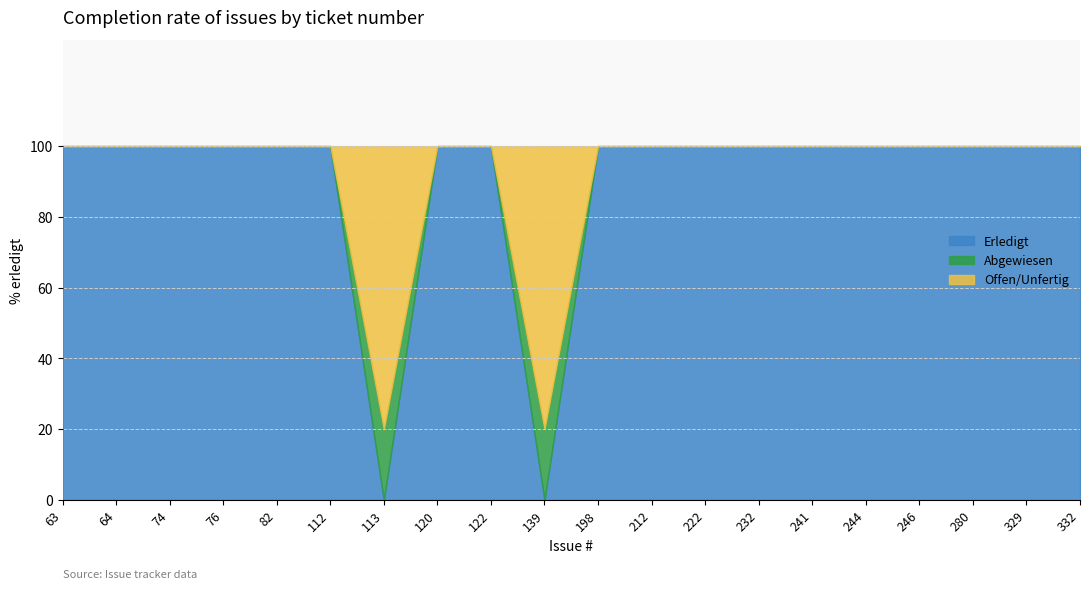

True or false: Erledigt has a value of 27 at 74.

False